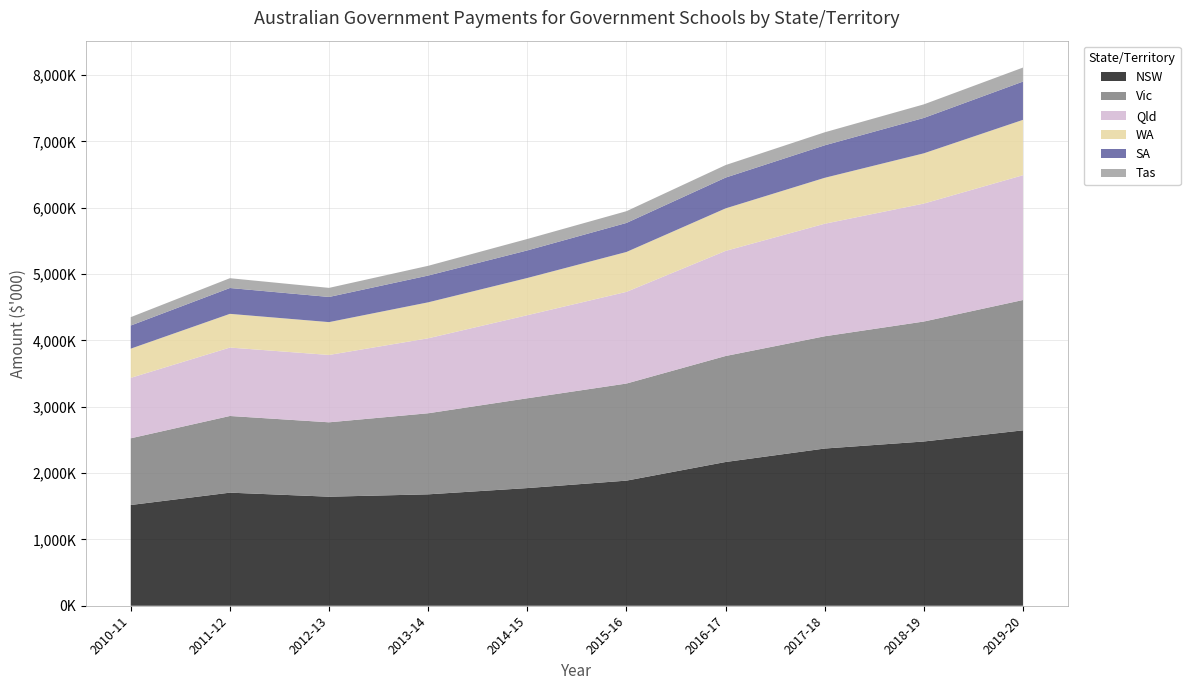

Reading left to right, what are all the values shown in this chart?

NSW: 2019-20=2644686	2018-19=2476478	2017-18=2370326	2016-17=2167251	2015-16=1886296	2014-15=1774003	2013-14=1679685	2012-13=1644118	2011-12=1705075	2010-11=1518906
Vic: 2019-20=1964952	2018-19=1808670	2017-18=1692551	2016-17=1598073	2015-16=1463755	2014-15=1353918	2013-14=1222363	2012-13=1121623	2011-12=1155917	2010-11=1005751
Qld: 2019-20=1881712	2018-19=1778629	2017-18=1696821	2016-17=1584767	2015-16=1382407	2014-15=1252562	2013-14=1130321	2012-13=1015453	2011-12=1031740	2010-11=911275
WA: 2019-20=834611	2018-19=757499	2017-18=692475	2016-17=640756	2015-16=601370	2014-15=561009	2013-14=542195	2012-13=495148	2011-12=508199	2010-11=440353
SA: 2019-20=577150	2018-19=533539	2017-18=489971	2016-17=464452	2015-16=437785	2014-15=415857	2013-14=403891	2012-13=379286	2011-12=389782	2010-11=348796
Tas: 2019-20=211119	2018-19=204702	2017-18=196260	2016-17=188842	2015-16=177178	2014-15=172333	2013-14=146854	2012-13=136991	2011-12=147723	2010-11=126252